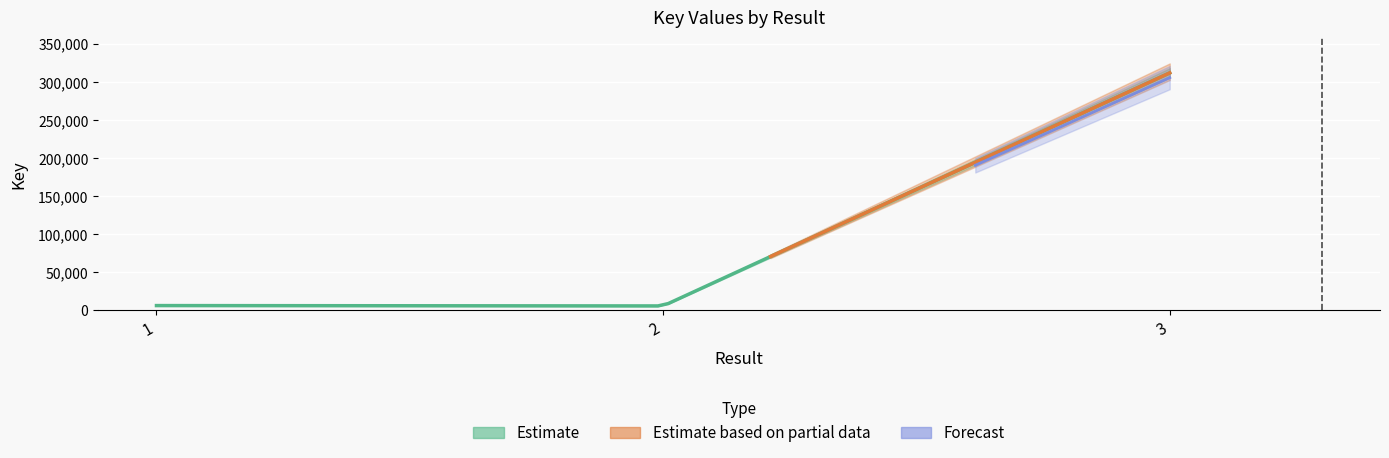

What is the value of the 1st point from the left?

5953